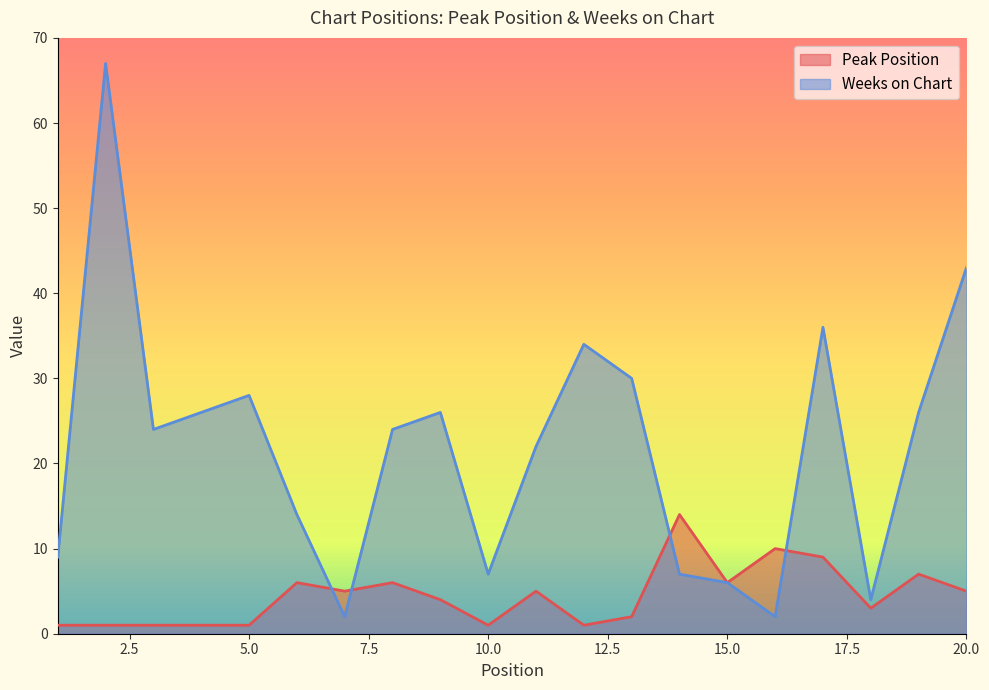

List the labels in order of Peak Position value, largest first.

14, 16, 17, 19, 6, 8, 15, 7, 11, 20, 9, 18, 13, 1, 2, 3, 4, 5, 10, 12